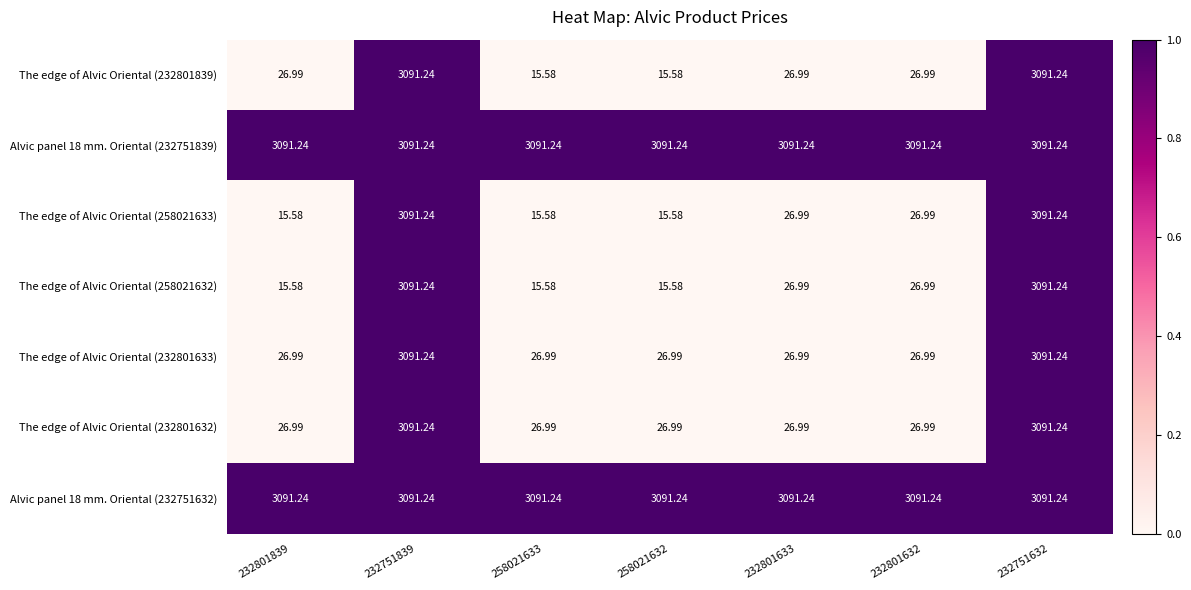

Is the value of The edge of Alvic Oriental (232801632) at 232801633 greater than the value of The edge of Alvic Oriental (232801839) at 258021633?

Yes